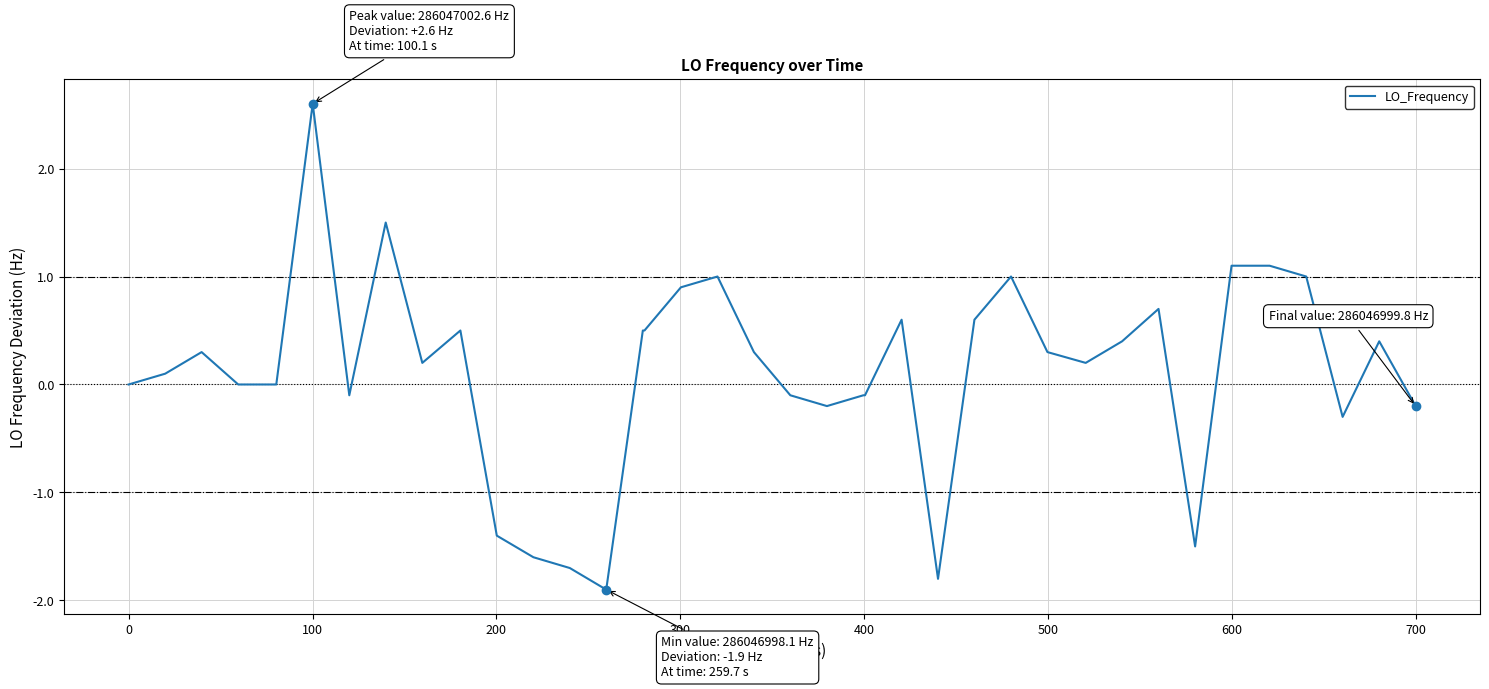

What is the greatest value displayed?

2.6